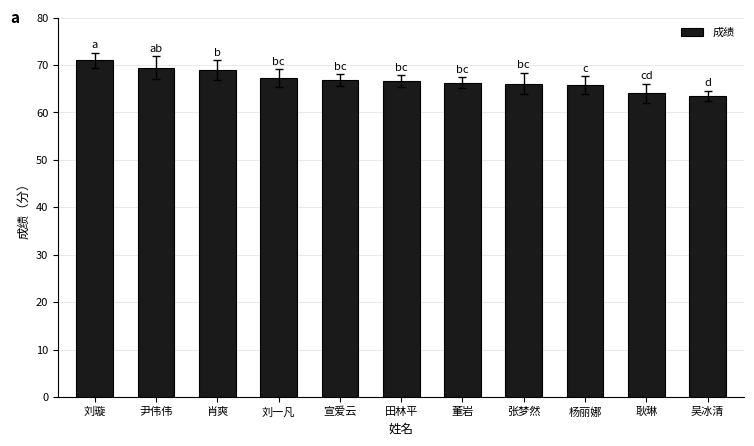

The value at 杨丽娜 is 65.8. True or false?

True